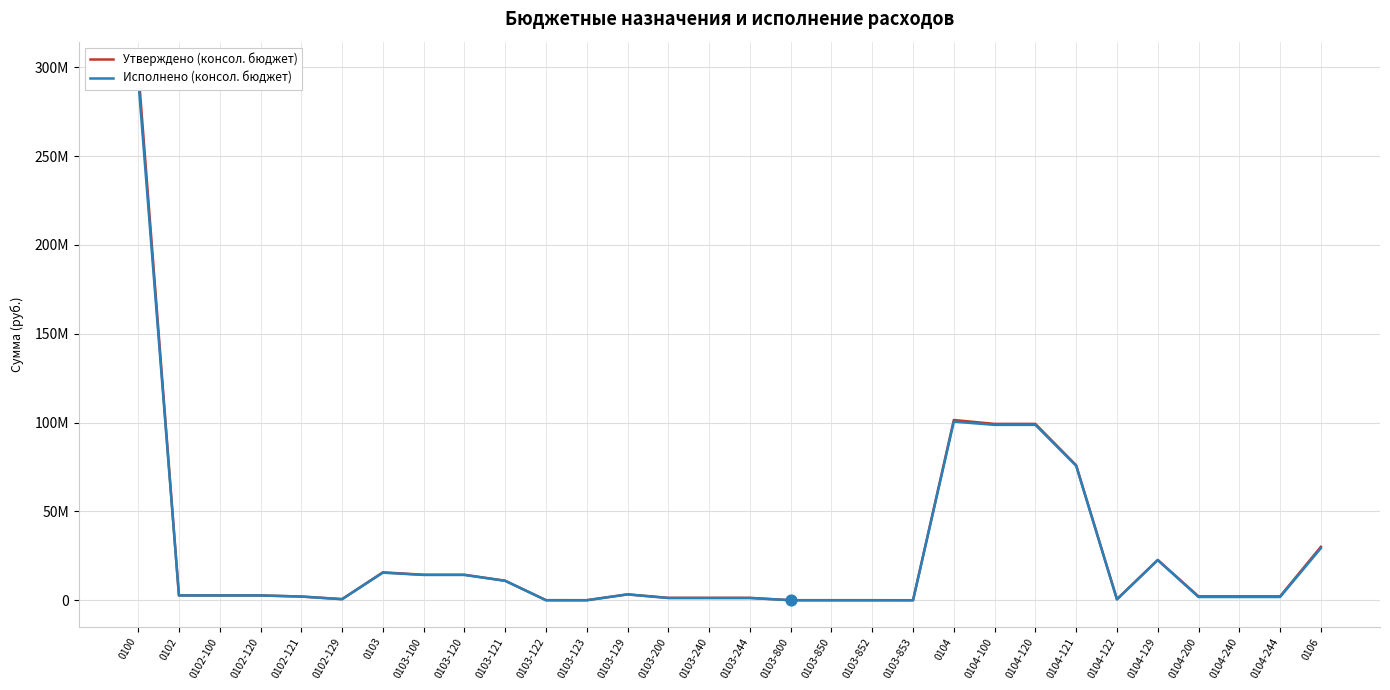

Is the value of Исполнено (консол. бюджет) at 0102-120 greater than the value of Утверждено (консол. бюджет) at 0103-123?

Yes